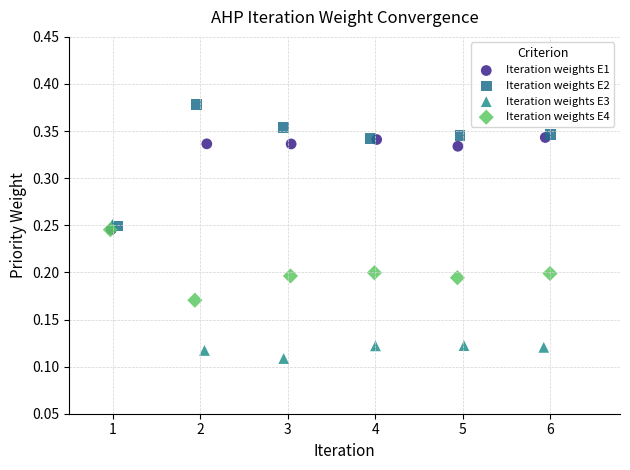

Which series contains the lowest Y value?

Iteration weights E3